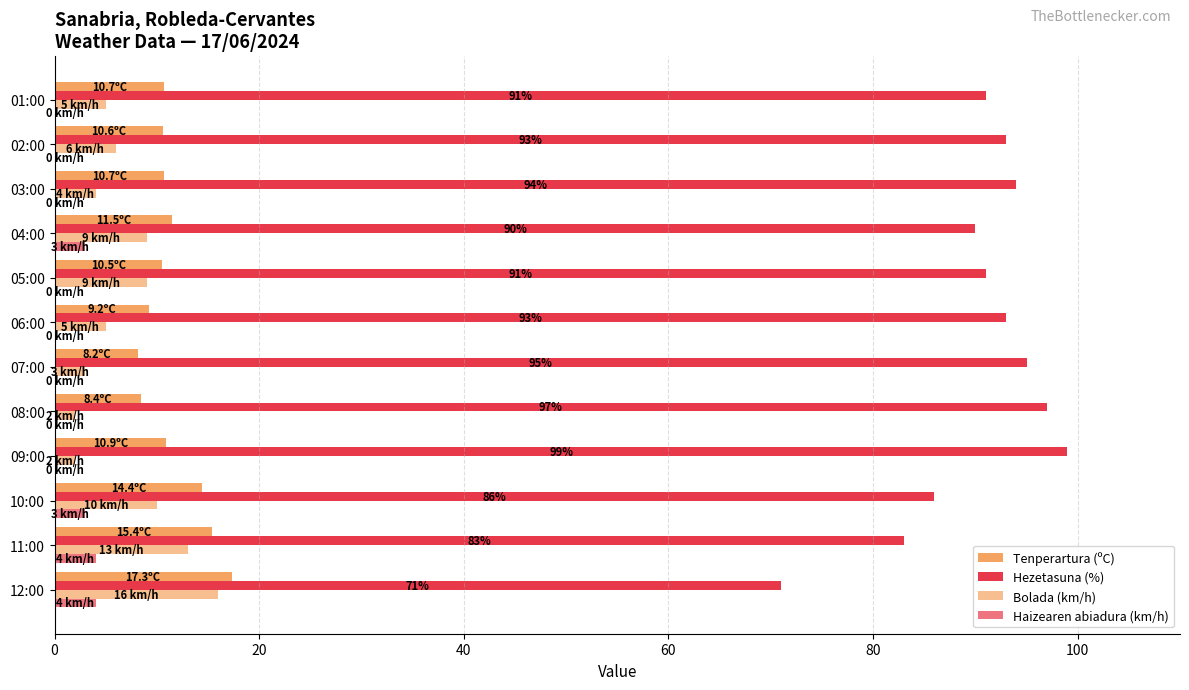

How many categories are shown in the chart?

12